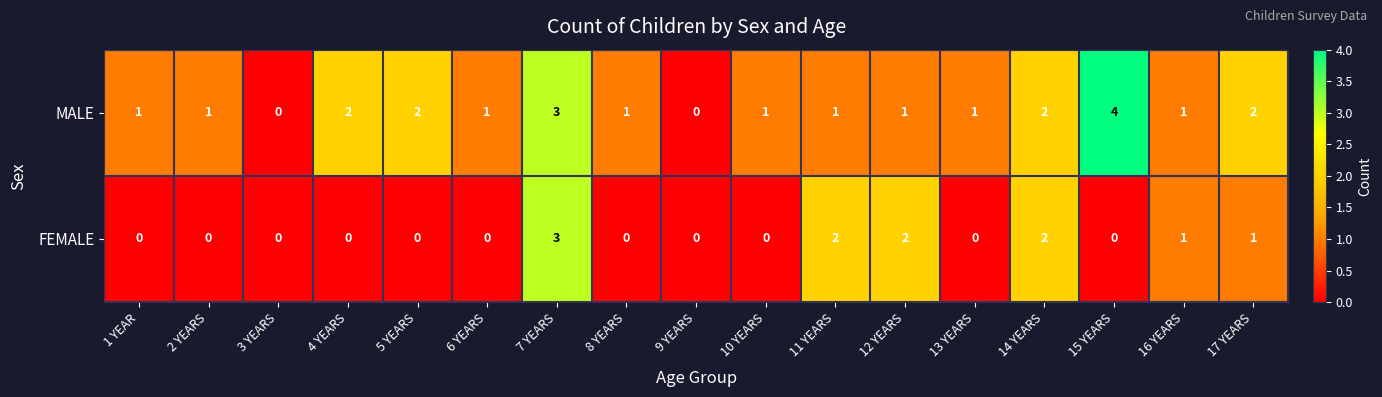

The value of MALE at 4 YEARS is 2. True or false?

True